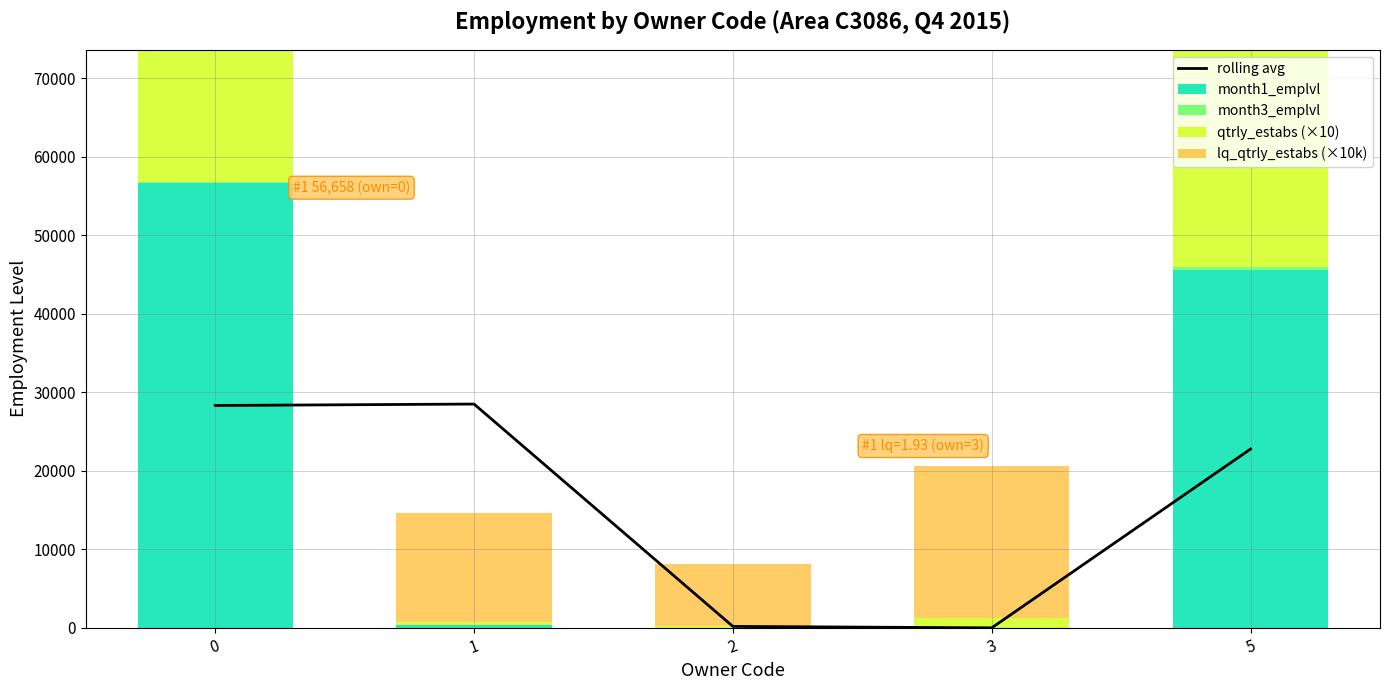

Does the chart contain stacked bars?

No